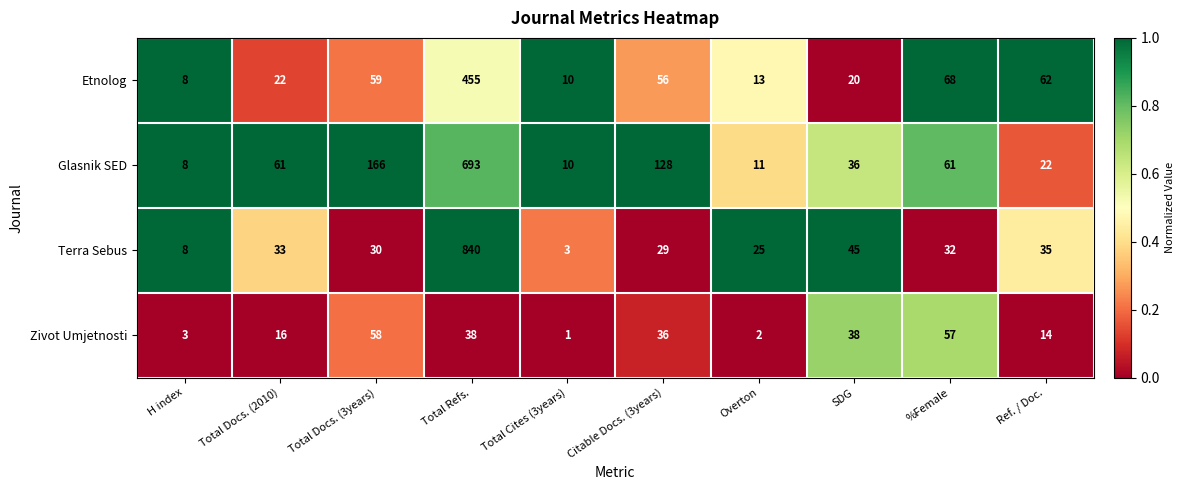

At which category does the chart reach its minimum across all series?

Total Cites (3years)